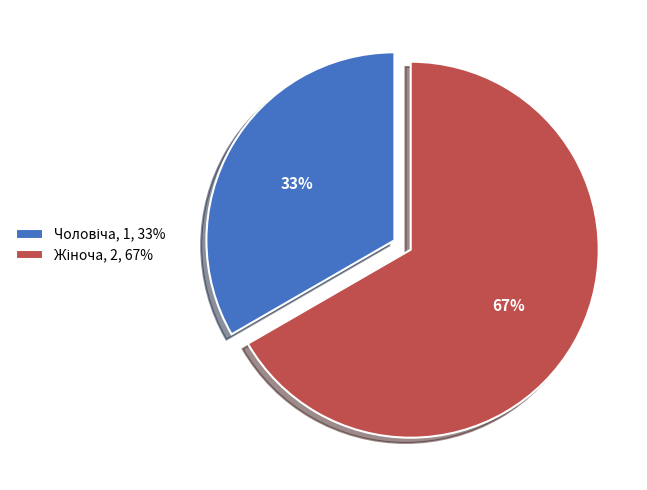

Which slice is the largest?

Жіноча